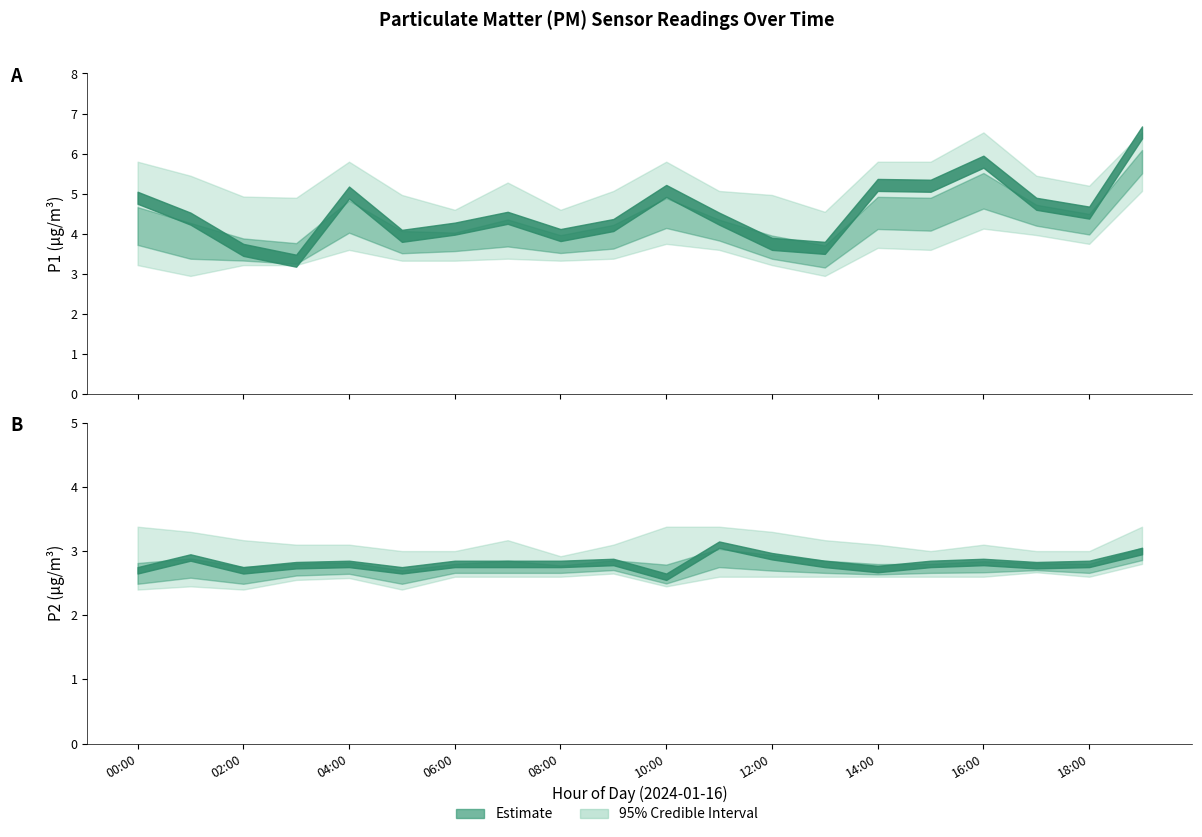

The value of P1 at 01:00 is 4.4. True or false?

True